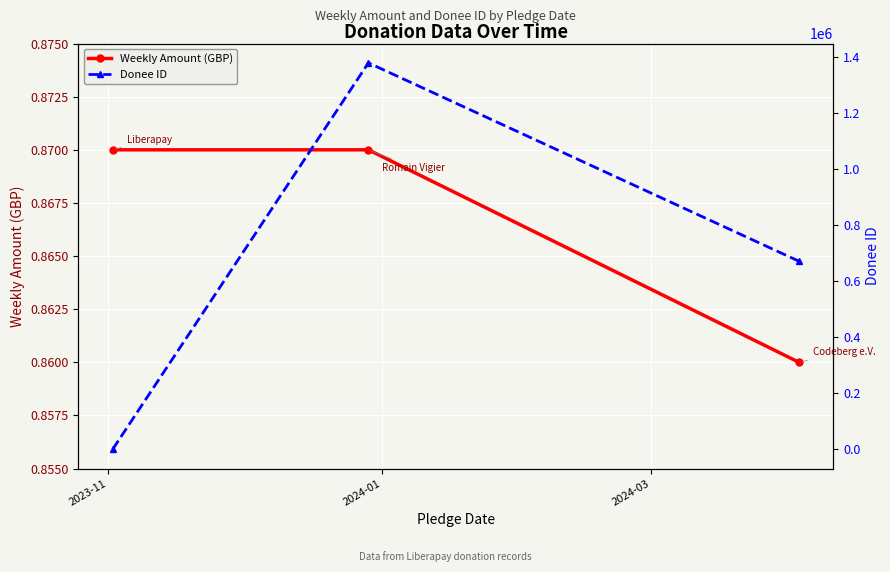

Reading right to left, transcribe all the data shown in this chart.

Weekly Amount (GBP): 0.9	0.9	0.9
Donee ID: 671082.0	1379136.0	3.0